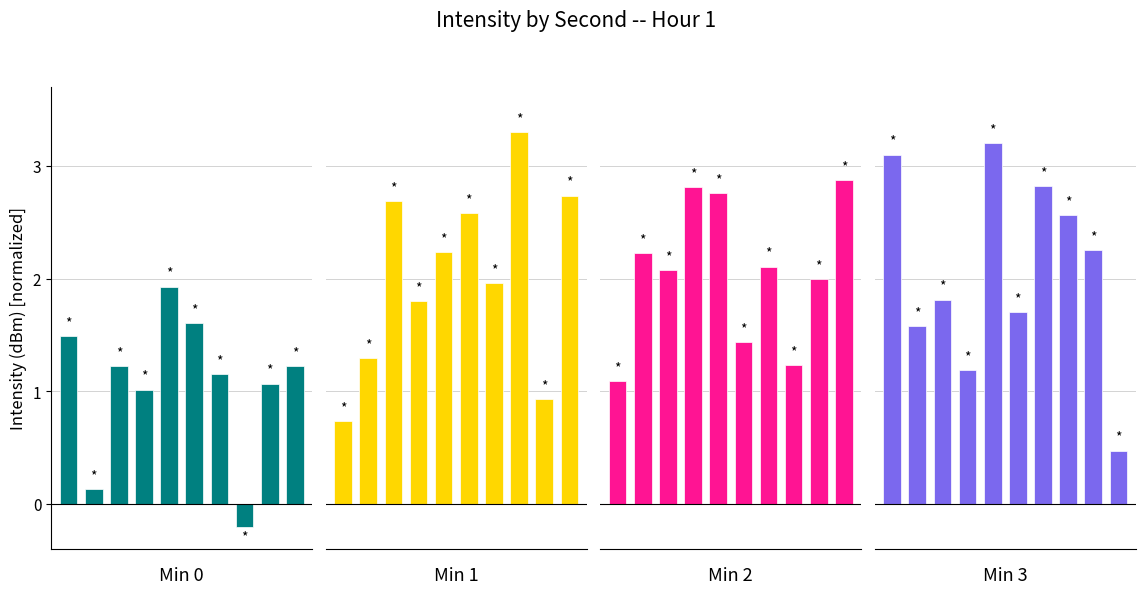

What is the total value across all series at 9?

7.3